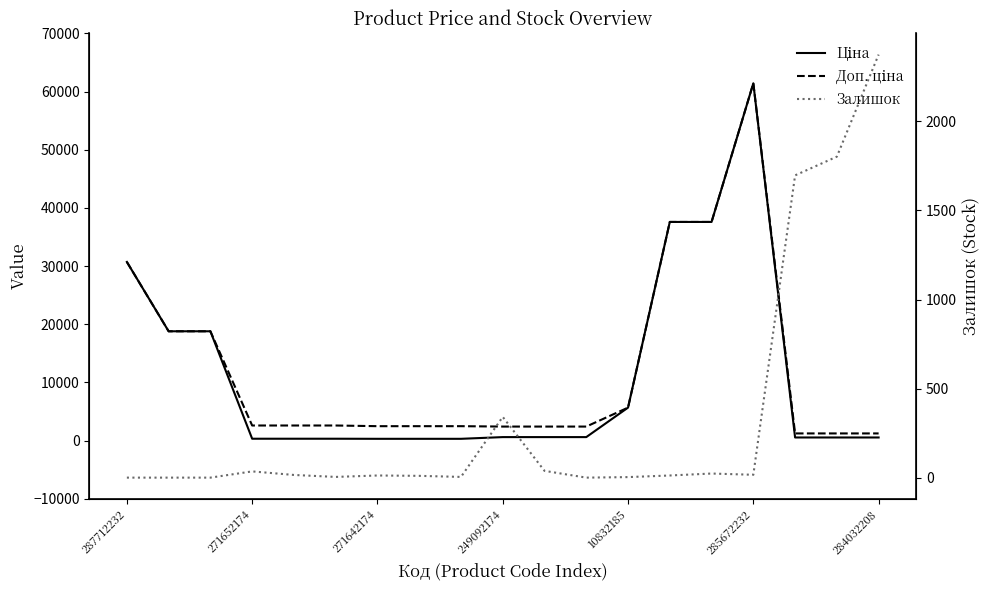

At 285672232, list the series in order from largest to smallest.

Ціна, Доп. ціна, Залишок